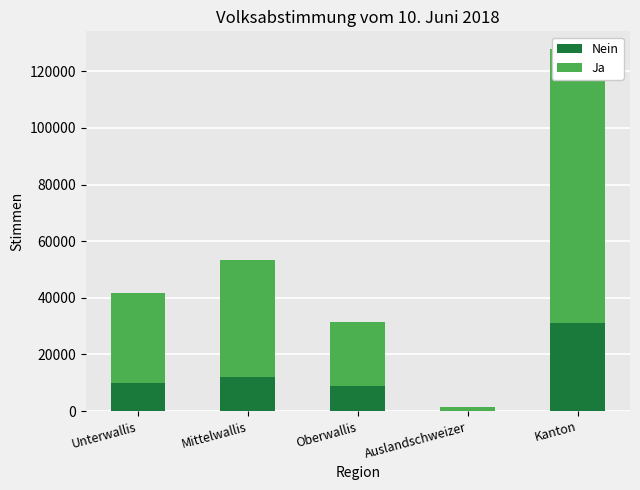

What is the highest value of the Ja series?

96662